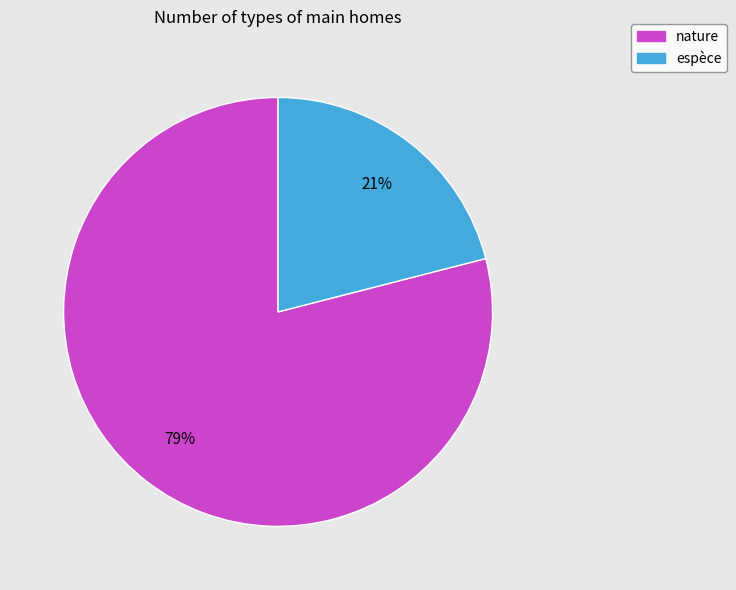

Count the number of slices in the pie.

2